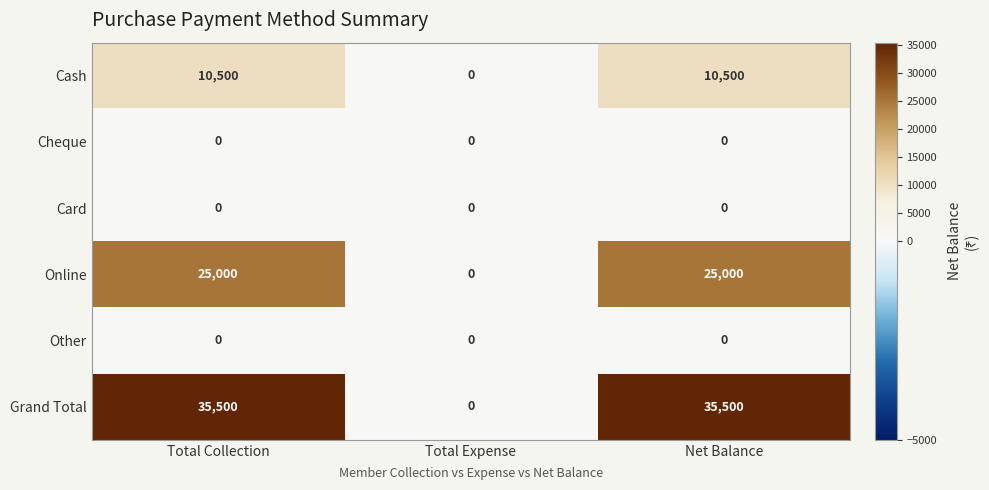

At how many categories does at least one series exceed 34296?

2